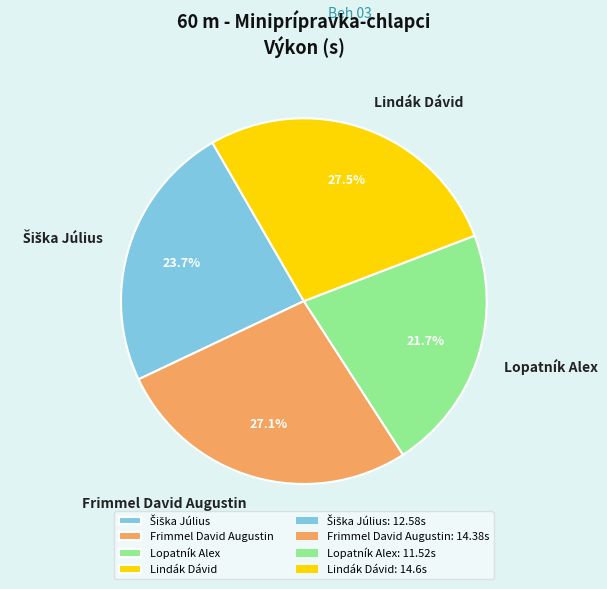

What portion of the pie excludes Frimmel David Augustin?

72.9%